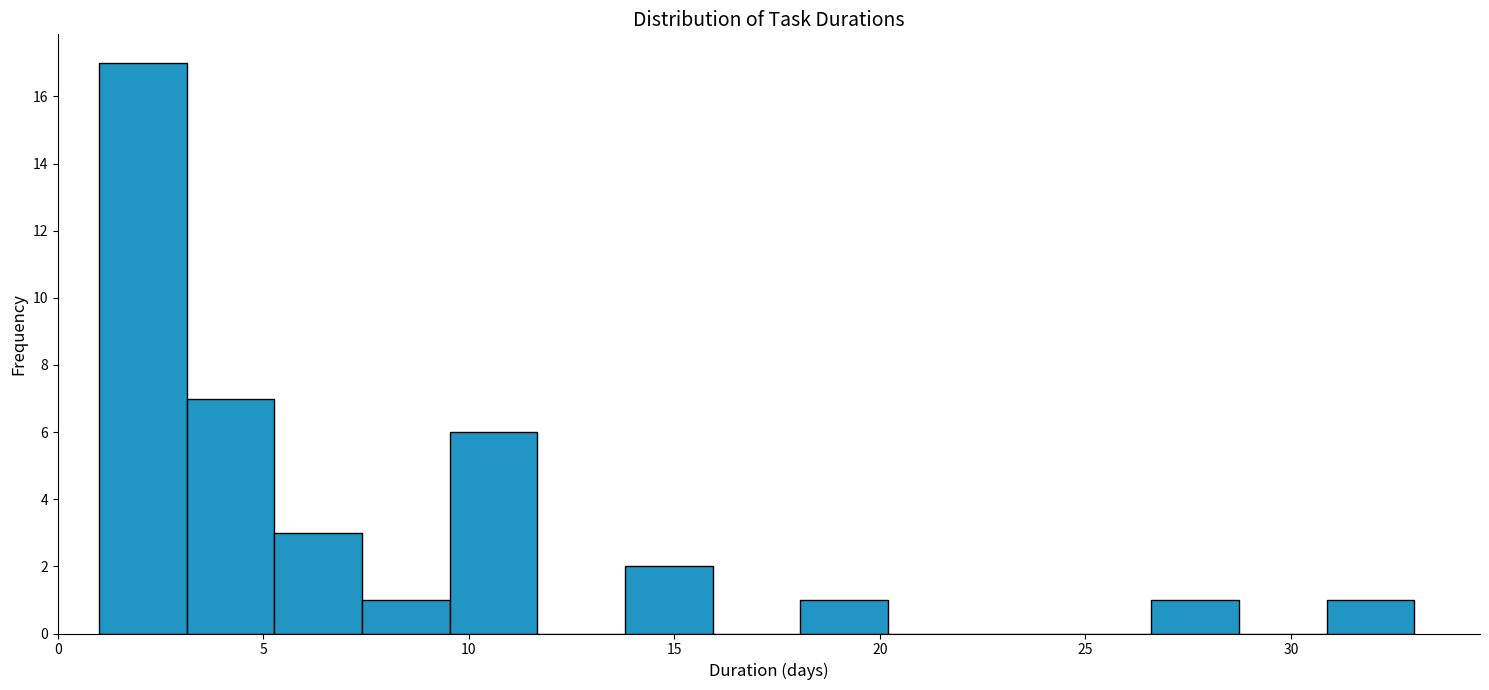

Reading left to right, transcribe this chart: for each bar, give the range it covers on the x-axis and its height. Neither the bar edges nor the heights are printed on the chart, so give them approximately, as read against the axes.

1.0 to 3.0: 17
3.0 to 5.5: 7
5.5 to 7.5: 3
7.5 to 9.5: 1
9.5 to 11.5: 6
11.5 to 14.0: 0
14.0 to 16.0: 2
16.0 to 18.0: 0
18.0 to 20.0: 1
20.0 to 22.5: 0
22.5 to 24.5: 0
24.5 to 26.5: 0
26.5 to 28.5: 1
28.5 to 31.0: 0
31.0 to 33.0: 1